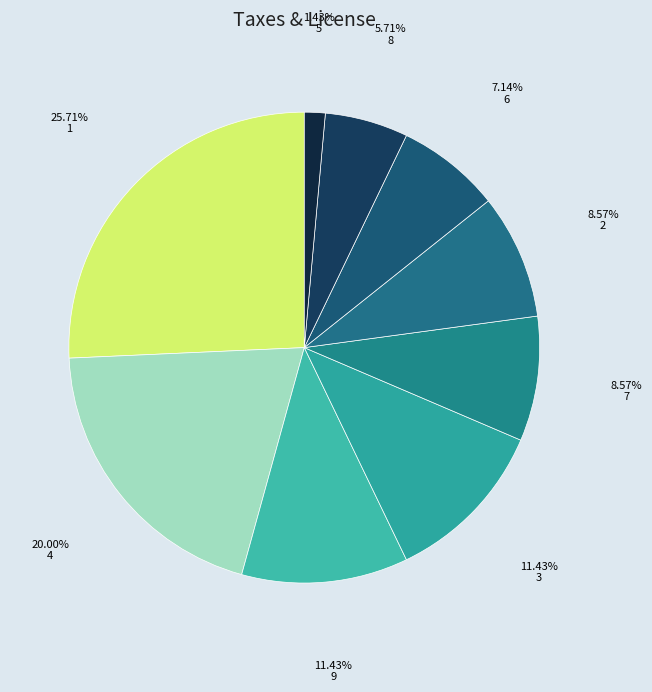

To the nearest percent, what is the combined percentage of 2 and 4?

29%